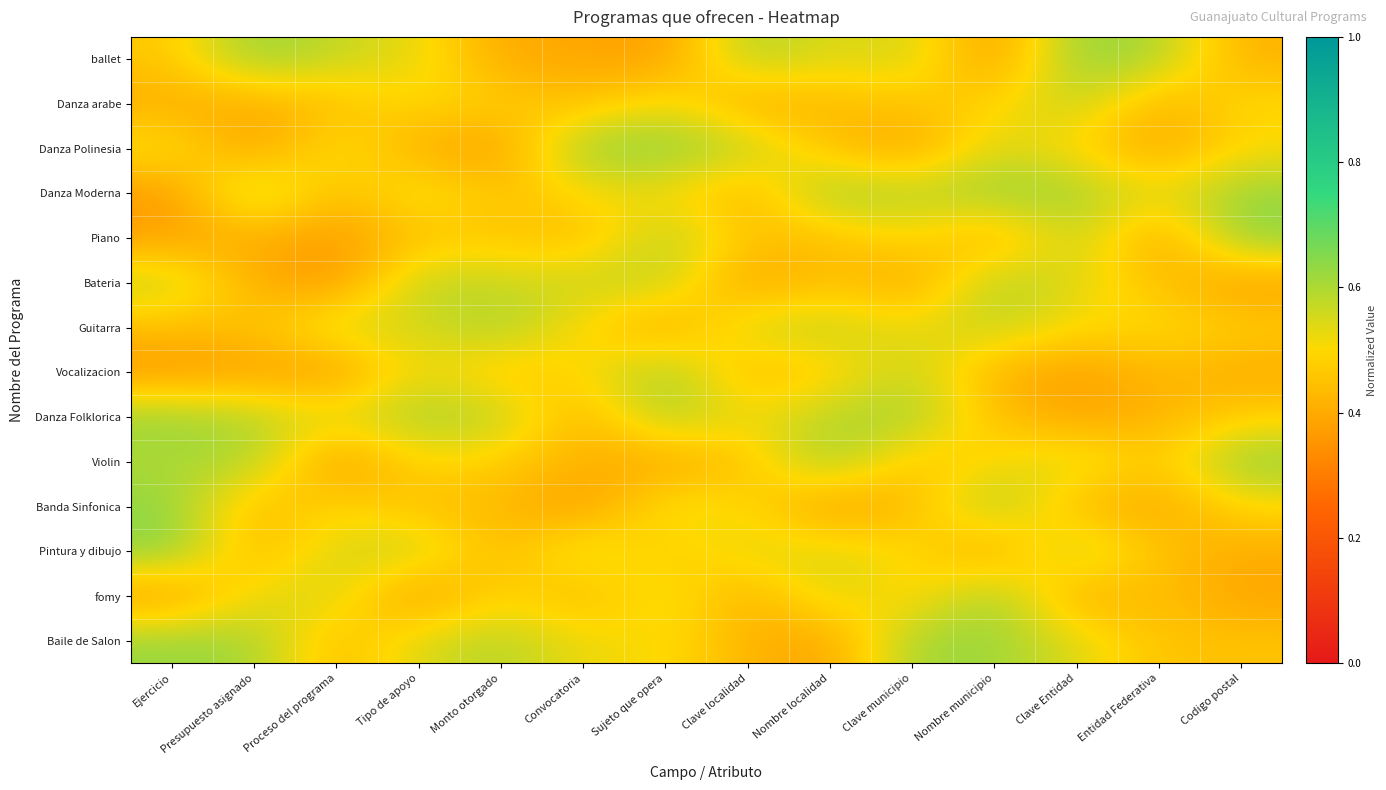

What is the spread (max minus min) of values at Nombre municipio?

0.3